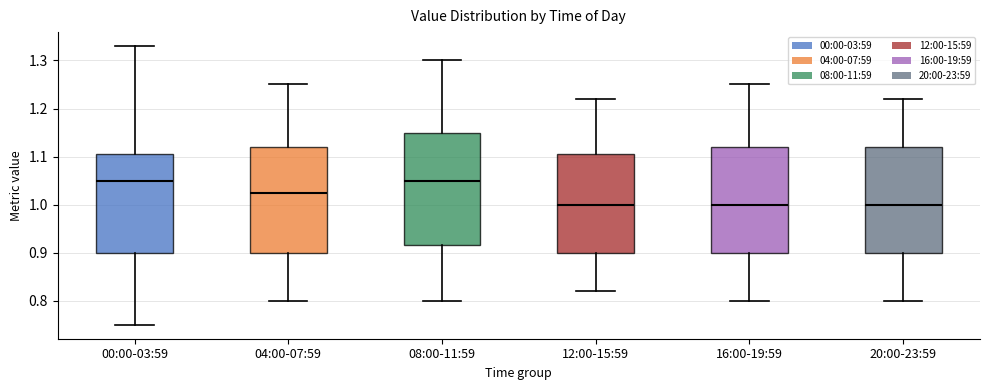

Where does the median line of the box for 20:00-23:59 sit on the y-axis? The values are not printed on the chart, so give them approximately, as read against the axis.

1.00